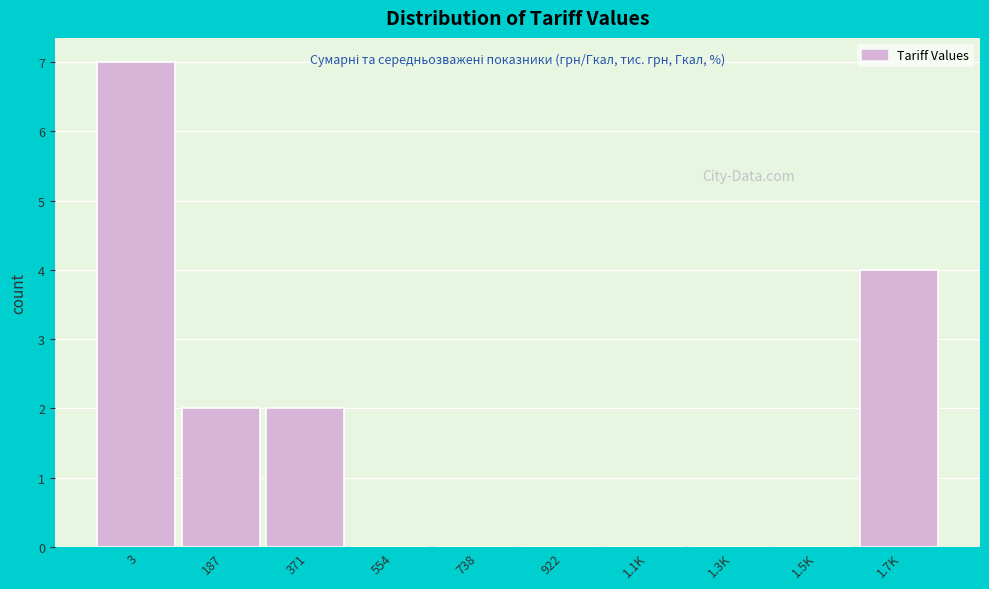

Reading left to right, extract all data points from this chart.

3=7	187=2	371=2	554=0	738=0	922=0	1.1K=0	1.3K=0	1.5K=0	1.7K=4